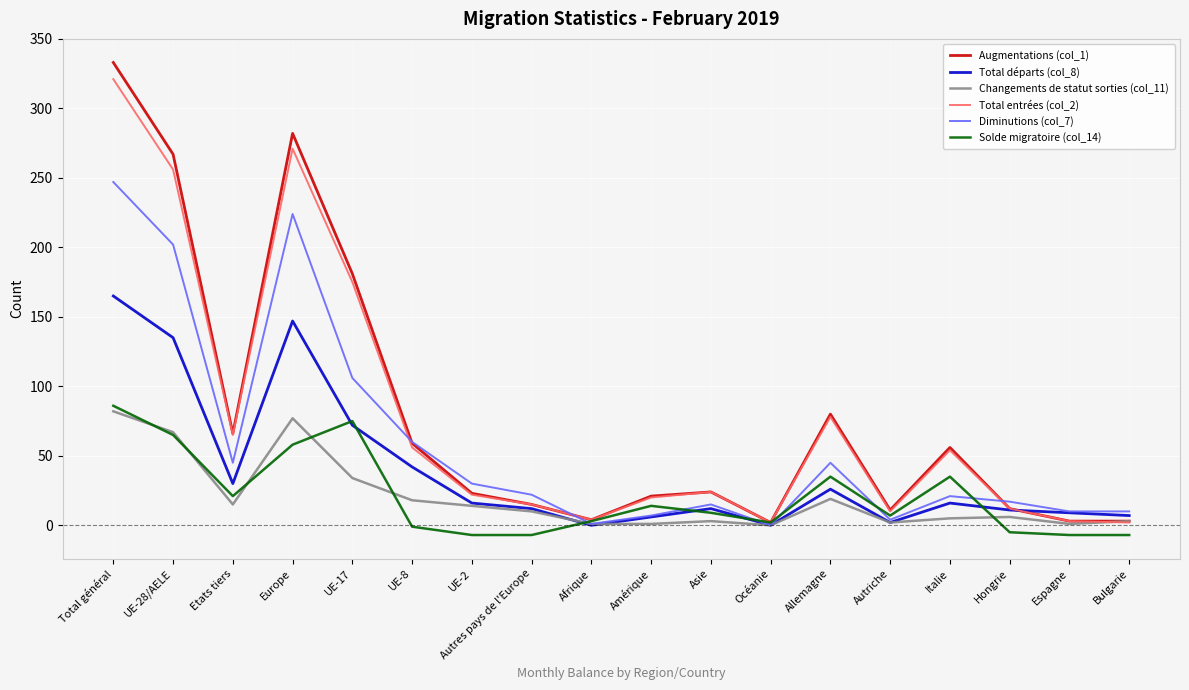

What is the difference between the second highest and second lowest values in the Augmentations (col_1) series?

279